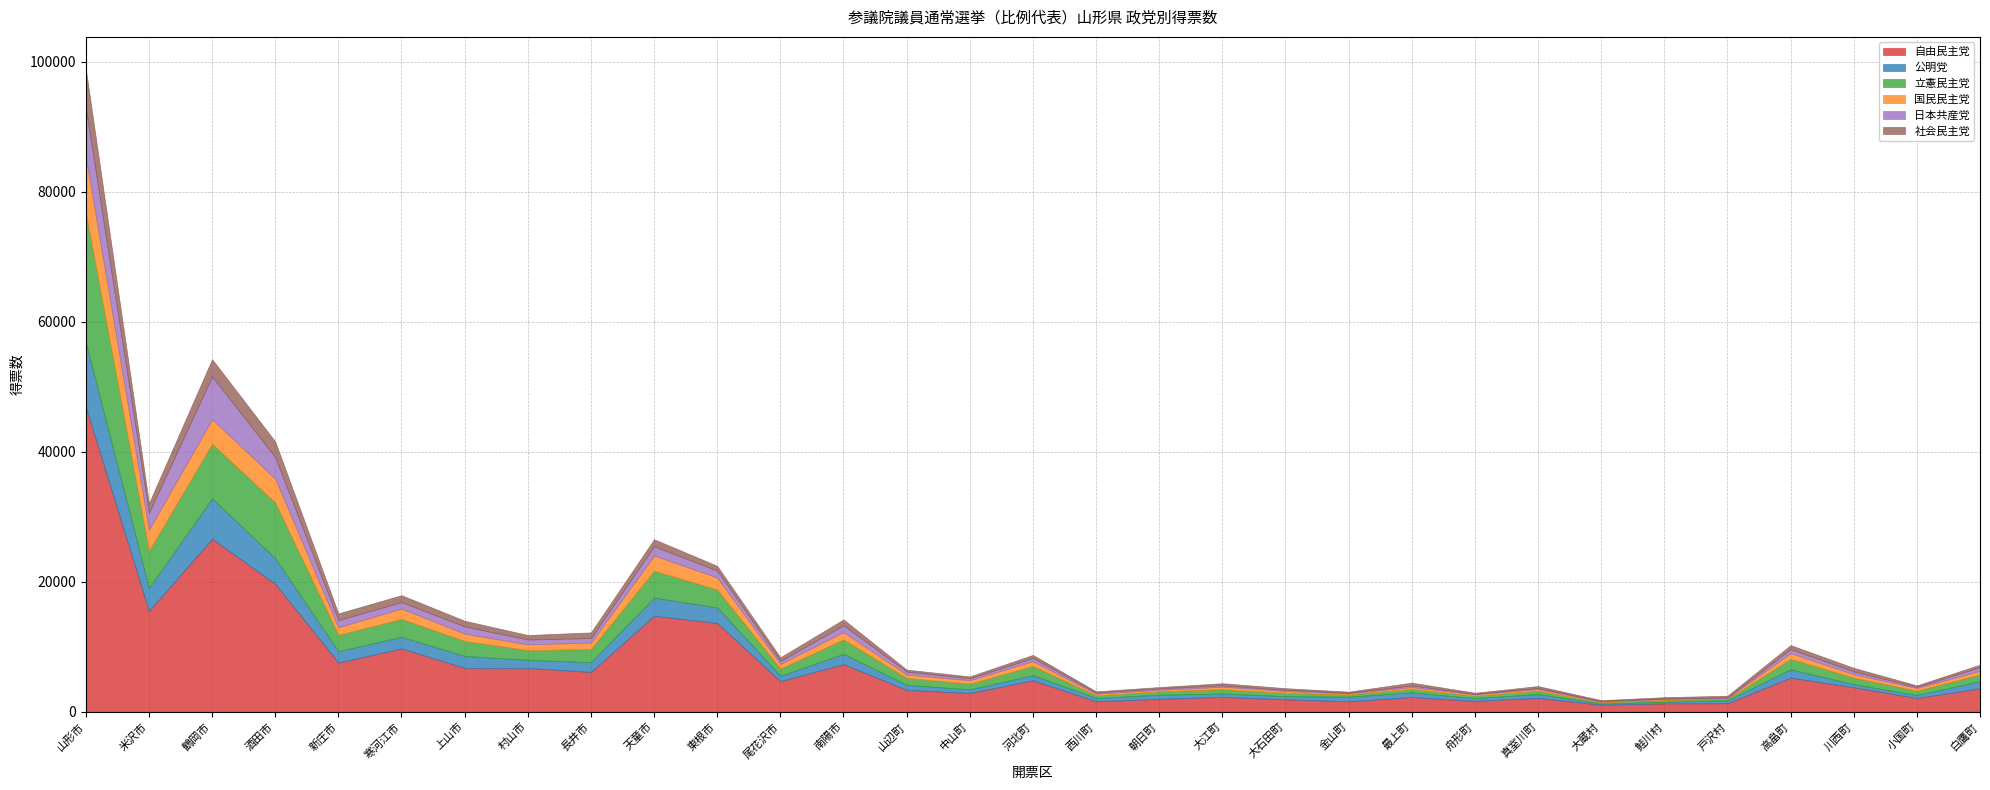

The 社会民主党 series shows 420.3 at 新庄市. True or false?

False